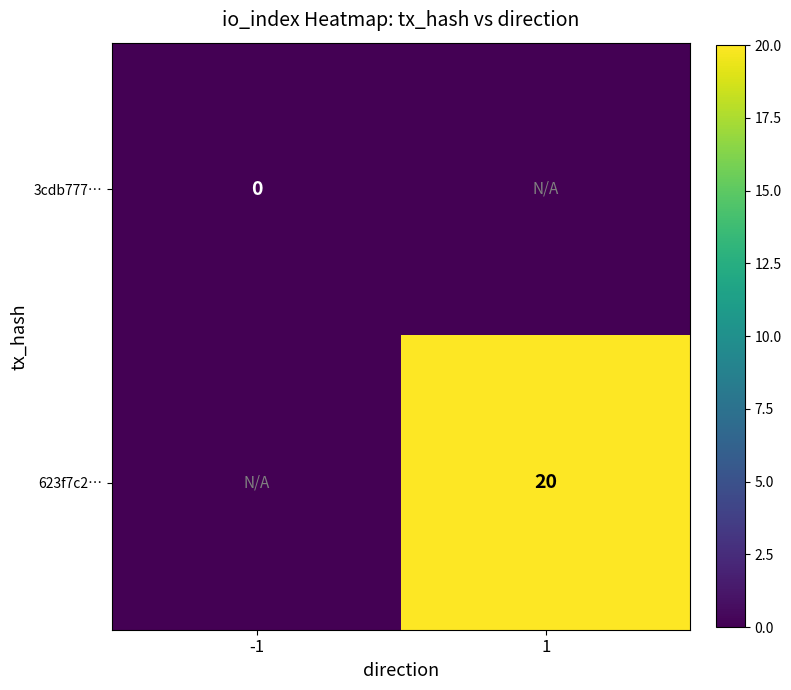

Is it true that 623f7c2… equals 5 at 1?

False